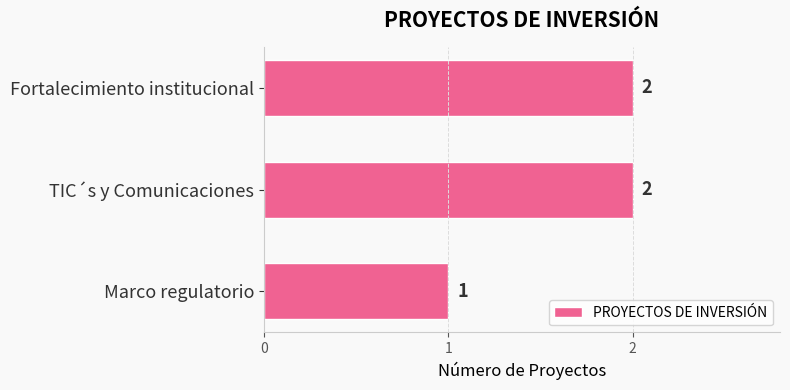

What is the ratio of the value at Fortalecimiento institucional to the value at TIC´s y Comunicaciones?

1.0